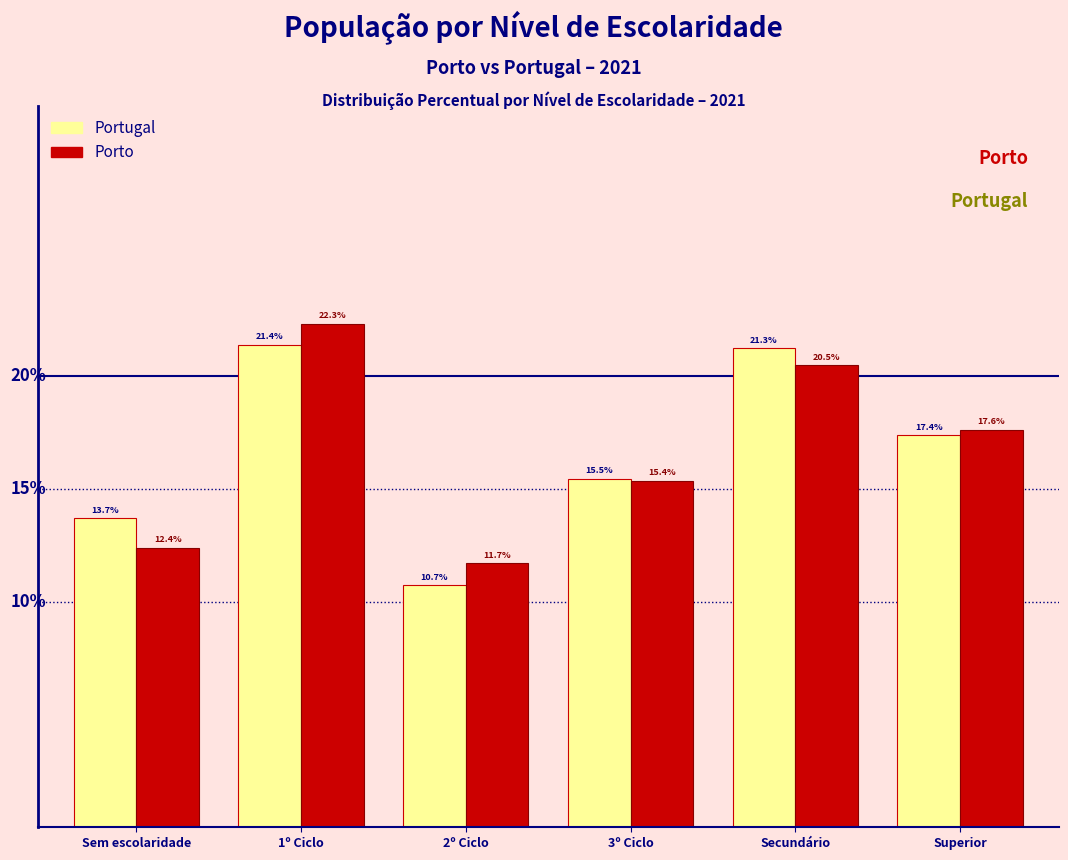

At which category is the sum across all series the highest?

1º Ciclo